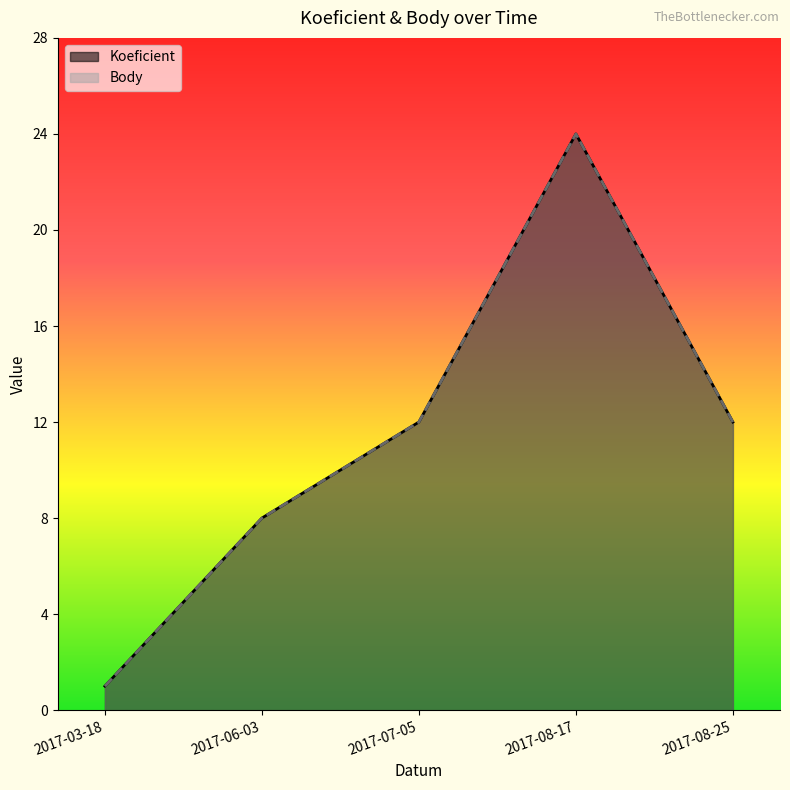

True or false: Koeficient and Body cross at least once.

False